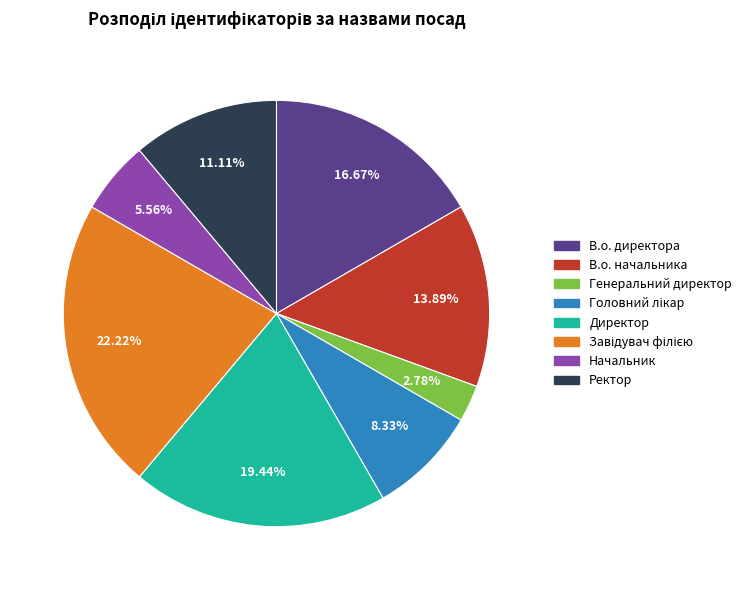

Is there a majority slice in this chart?

No